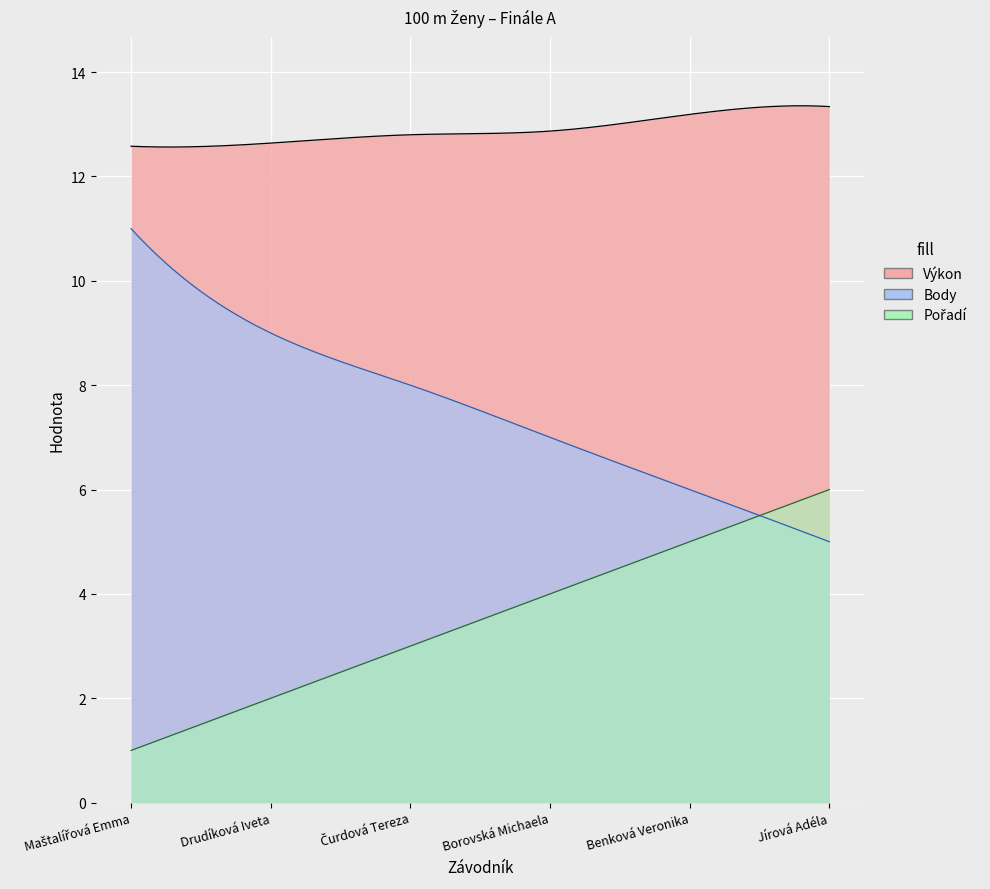

The Body series shows 8.0 at Čurdová Tereza. True or false?

True